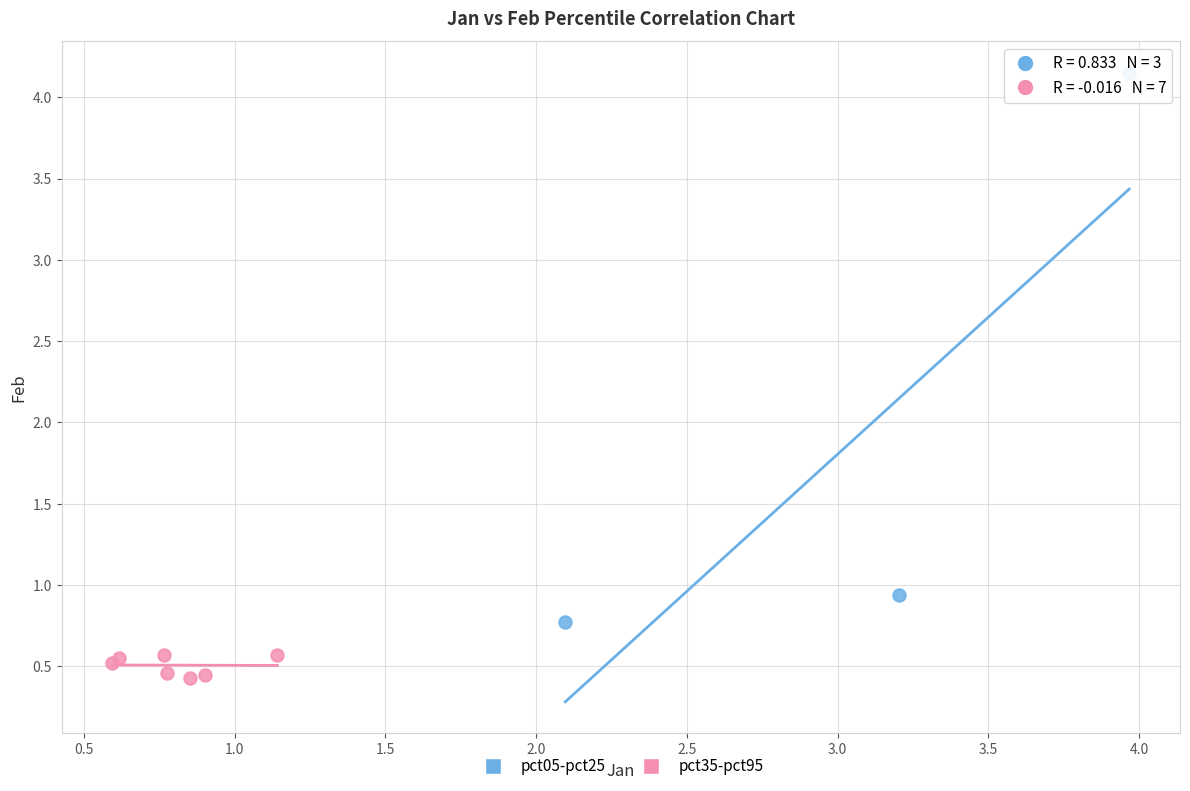

Which series contains the highest Y value?

pct05-pct25